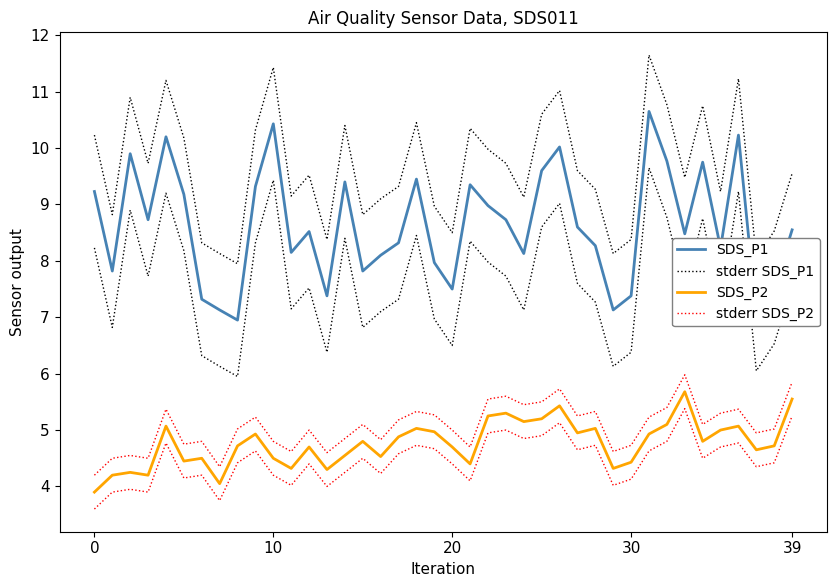

What is the total value across all series at 7?

23.7